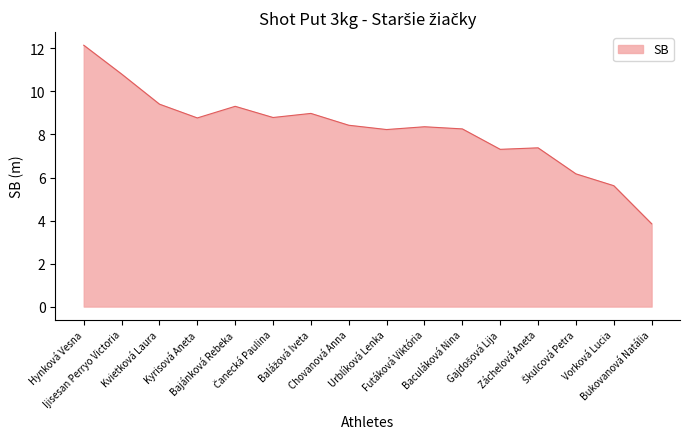

How many values are below 8?

5